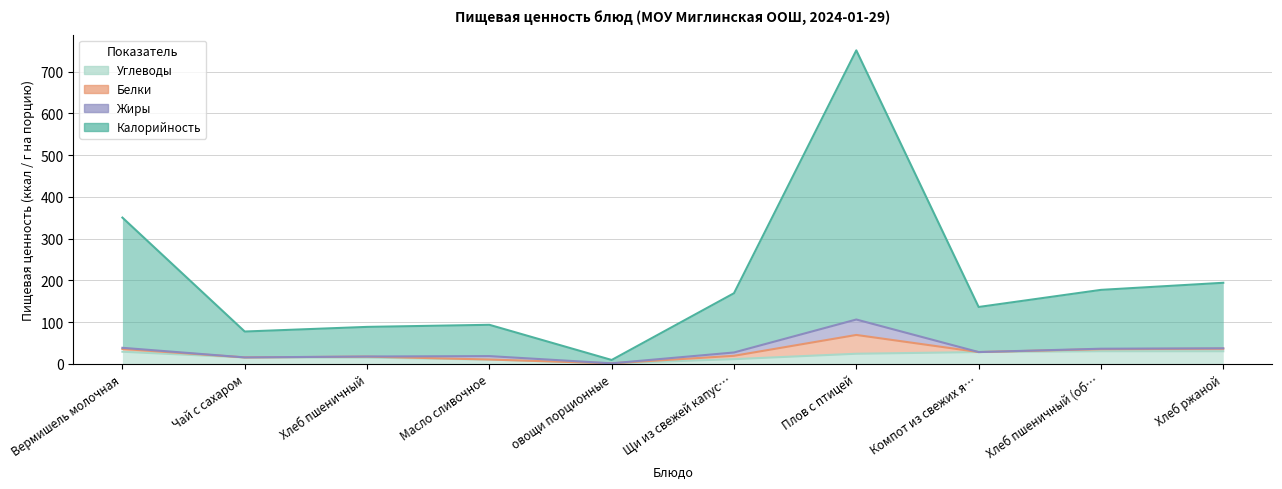

Which has a higher value, Хлеб пшеничный or Компот из свежих я…?

Компот из свежих я…